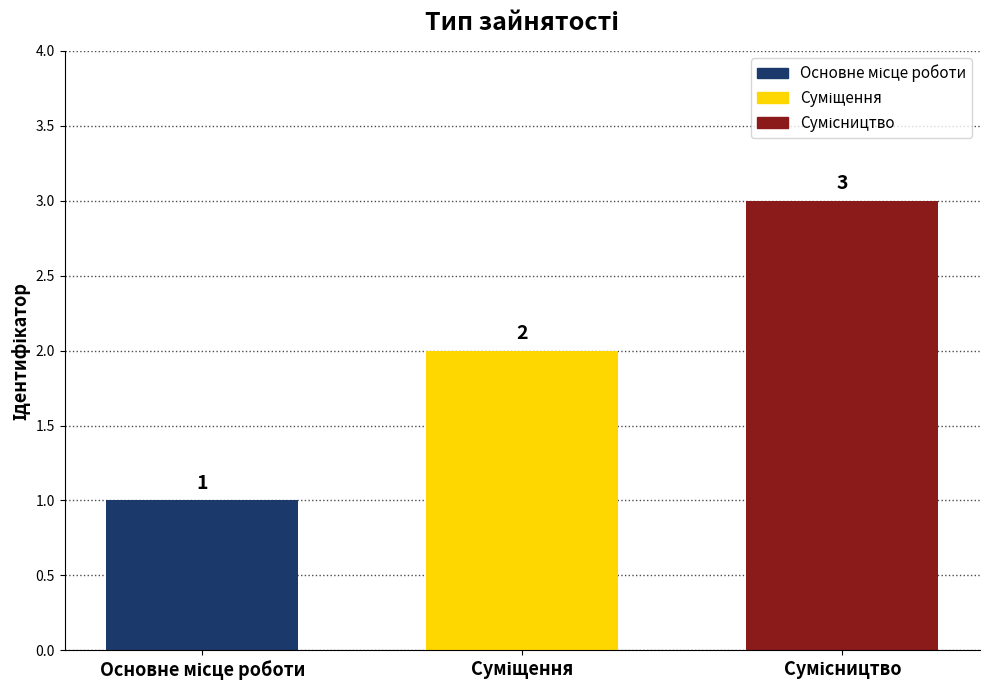

How many categories are shown in the chart?

3